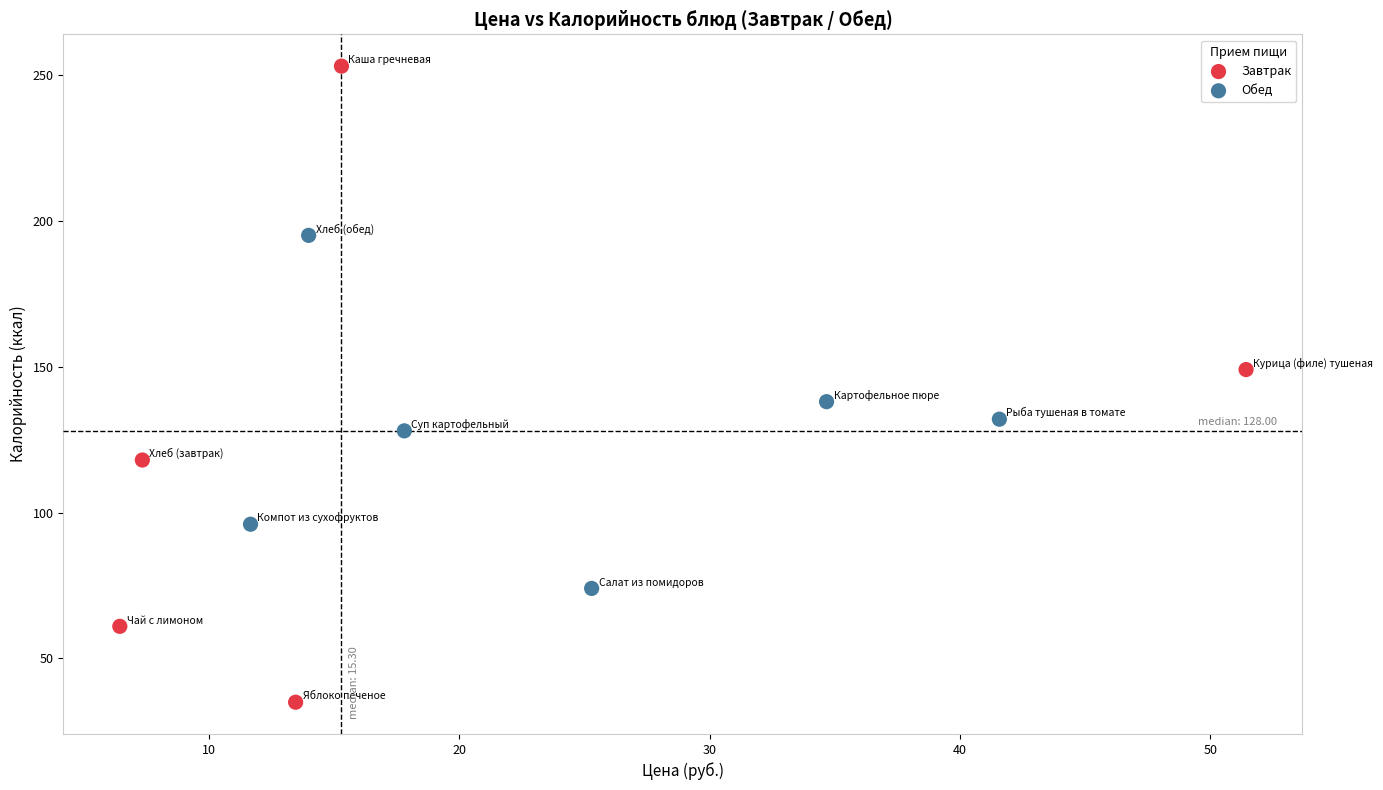

Which series has the largest Y range (max minus min)?

Завтрак